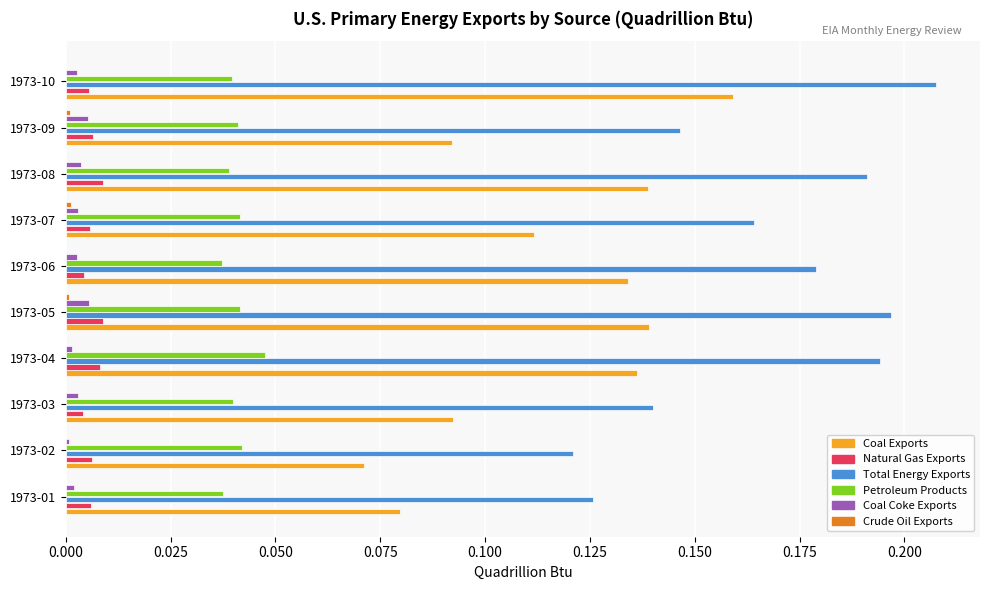

Which label corresponds to the largest value in the chart?

1973-10